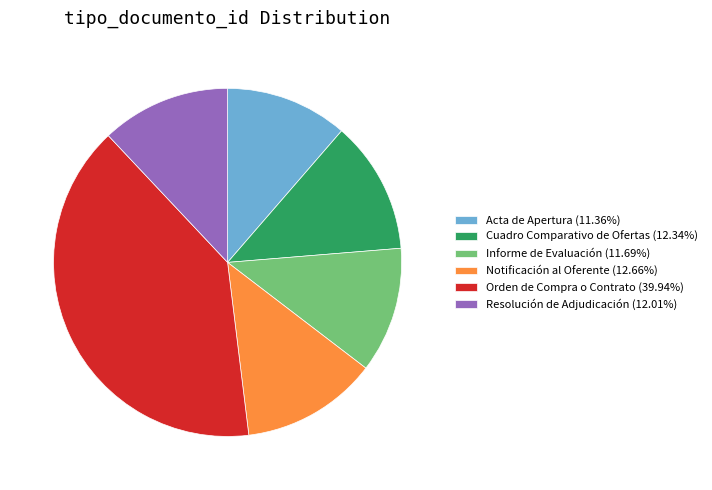

How many segments does this pie chart have?

6